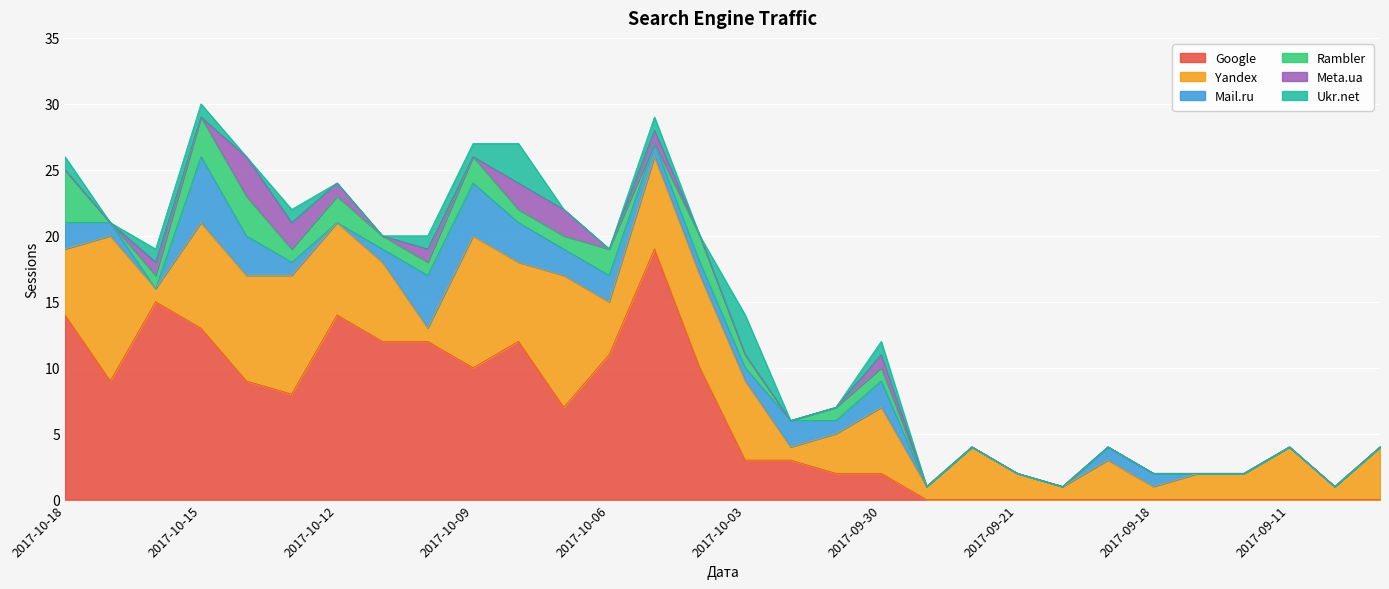

Which series has the largest range (max minus min)?

Google